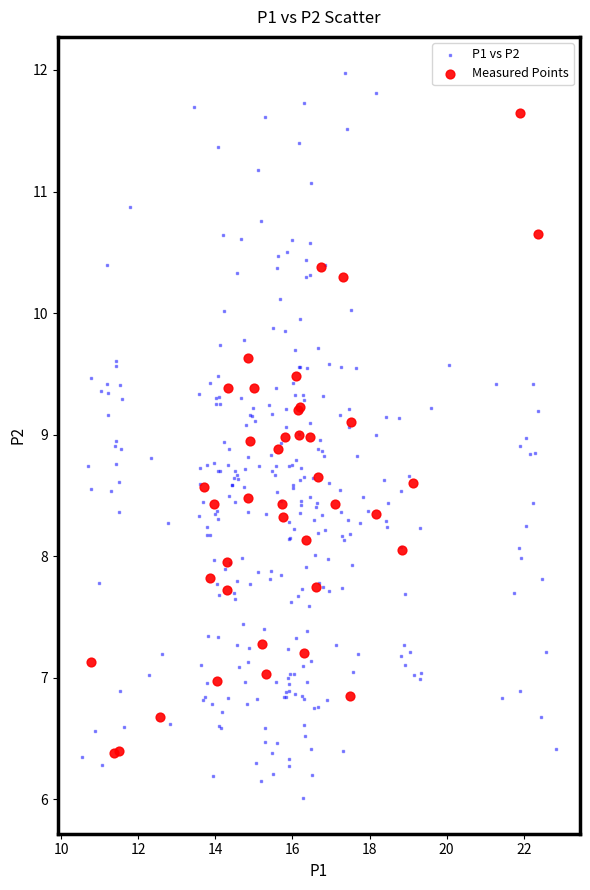

Which series has the largest Y range (max minus min)?

P1 vs P2